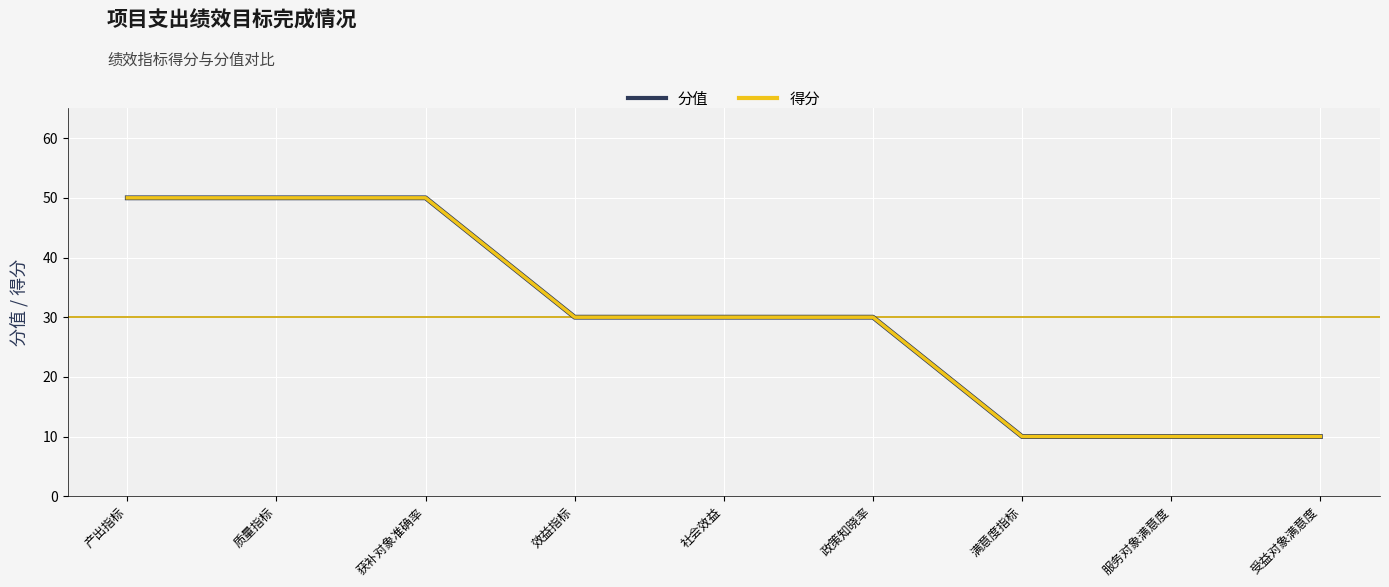

Is this an area chart (filled region under the line)?

No